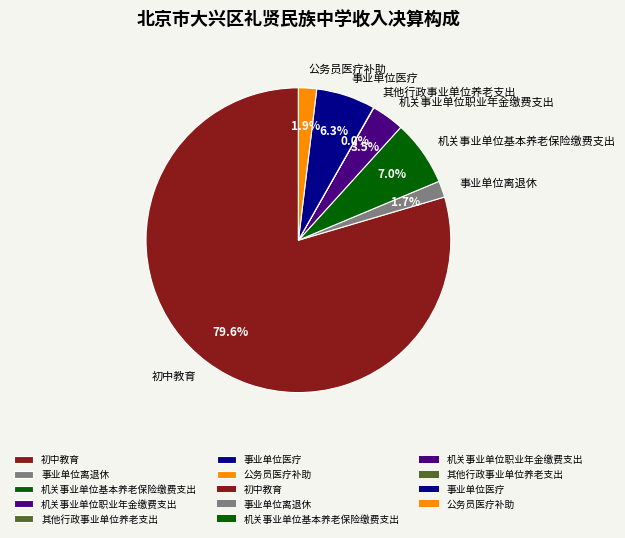

To the nearest percent, what is the difference between the largest and smallest slice percentages?

80%